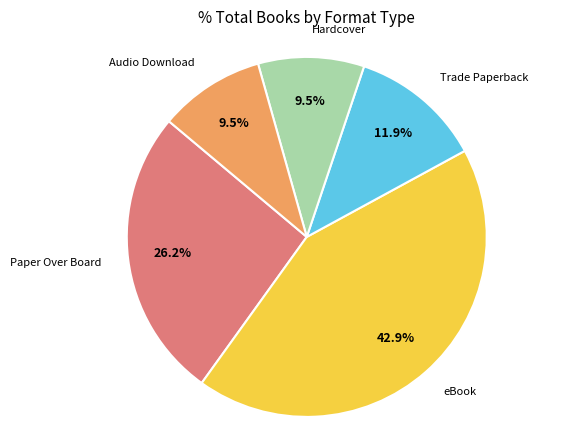

Is there a majority slice in this chart?

No